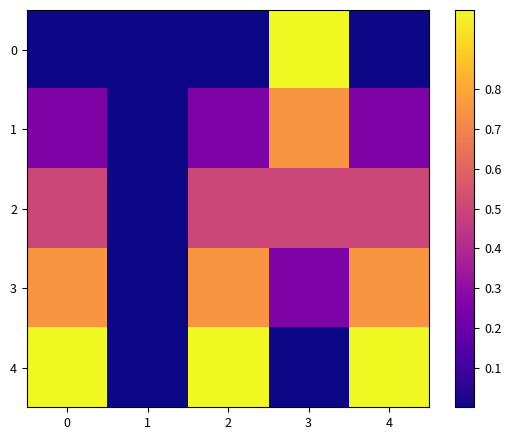

List the series in order of their peak value, lowest first.

2, 1, 3, 0, 4